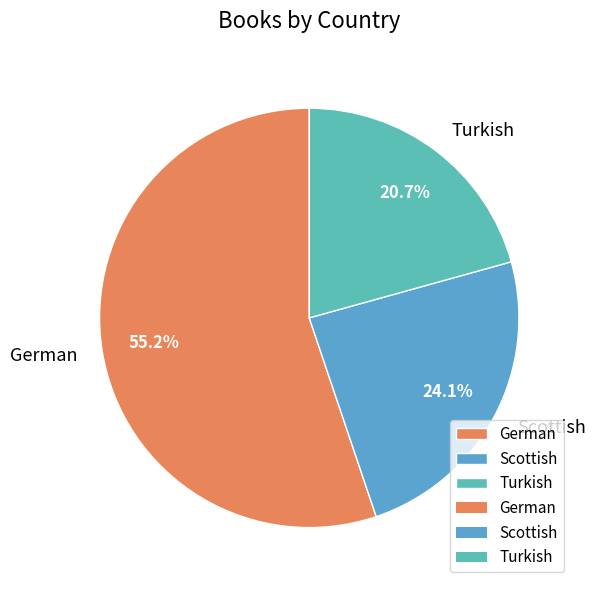

Count the number of slices in the pie.

3